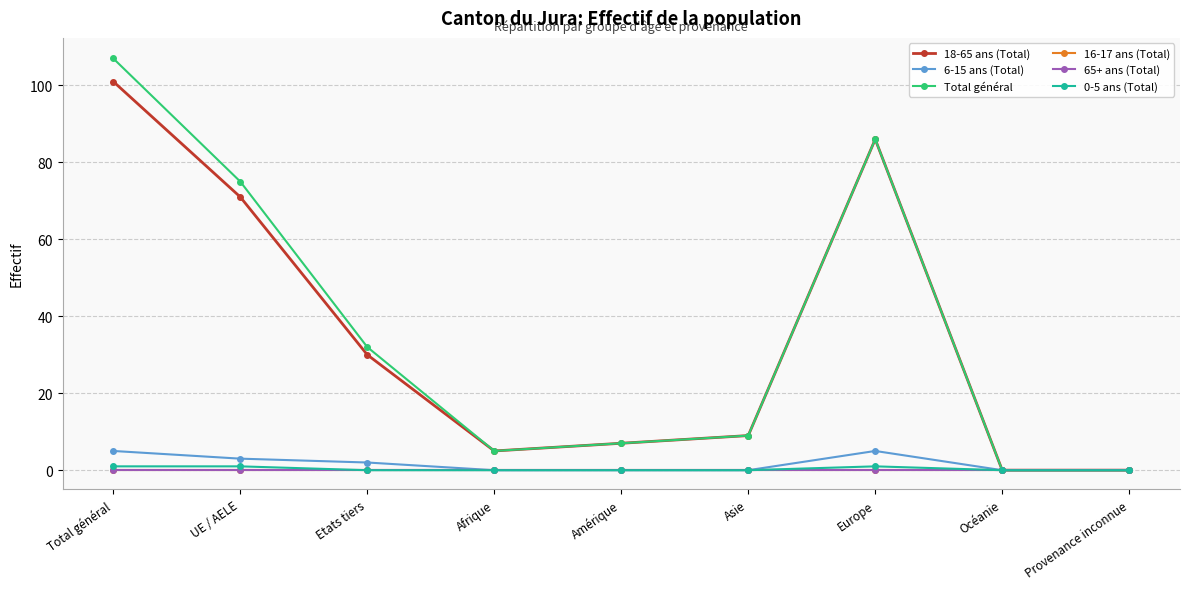

Is this an area chart (filled region under the line)?

No